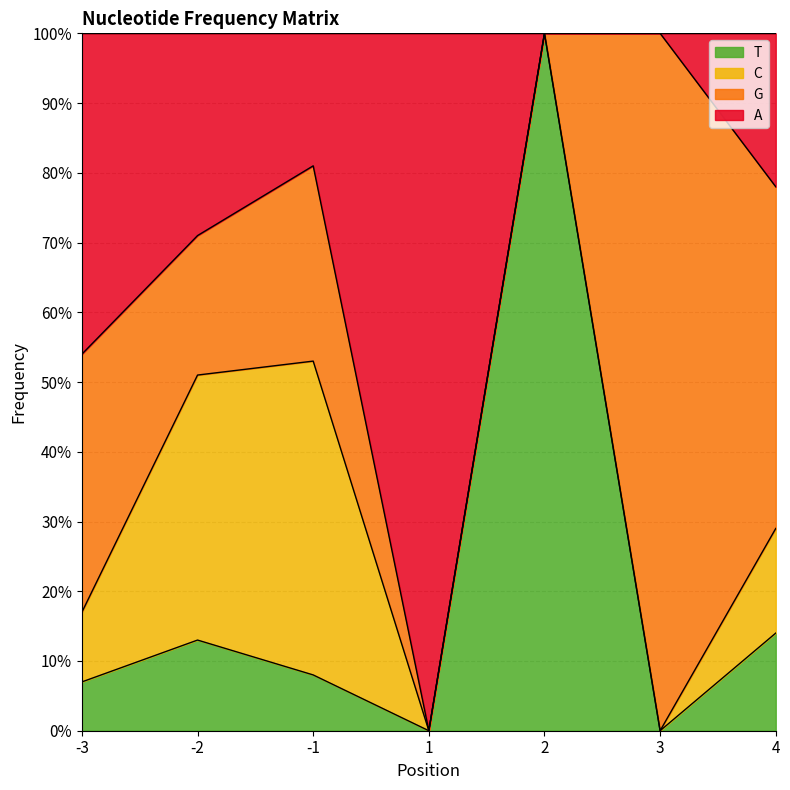

At which category is the sum across all series the highest?

2